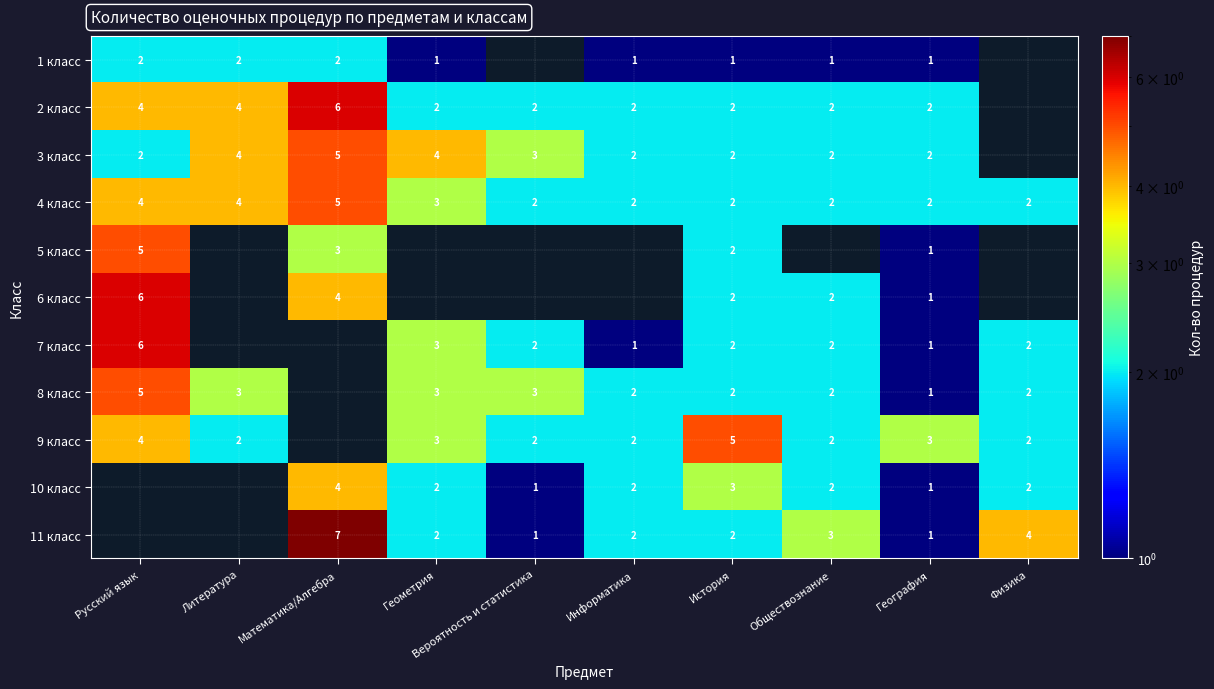

The 4 класс series shows 4 at Геометрия. True or false?

False